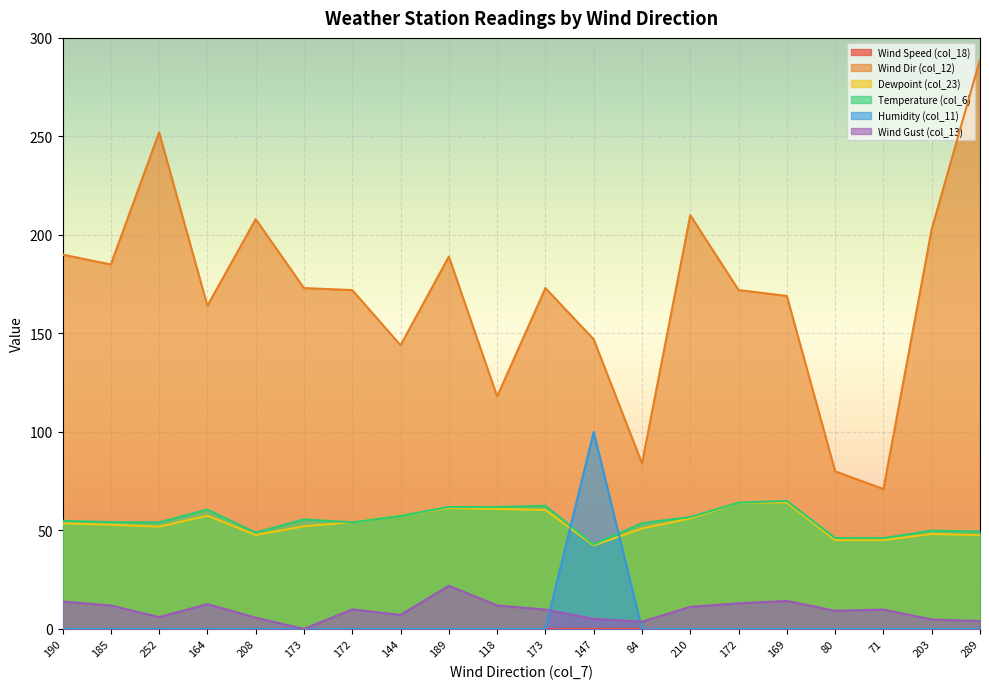

Which series changed the most between 173 and 210?

Wind Dir (col_12)